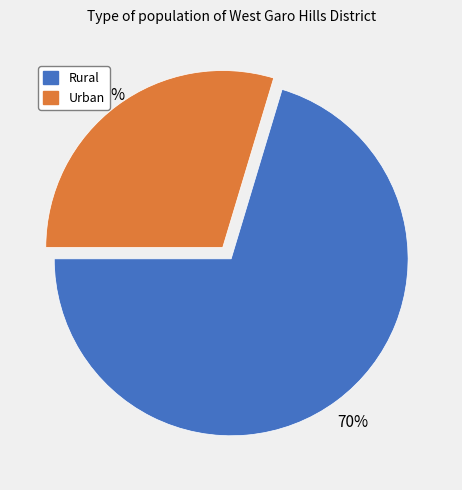

What percentage is the Rural slice, to the nearest percent?

70%